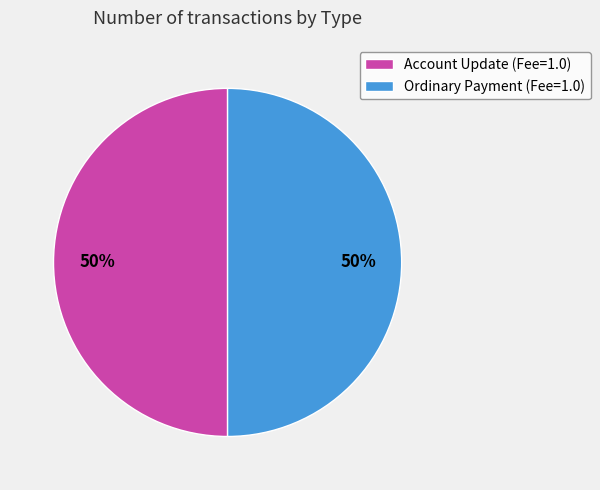

What is the ratio of the value at Ordinary Payment (Fee=1.0) to the value at Account Update (Fee=1.0)?

1.0